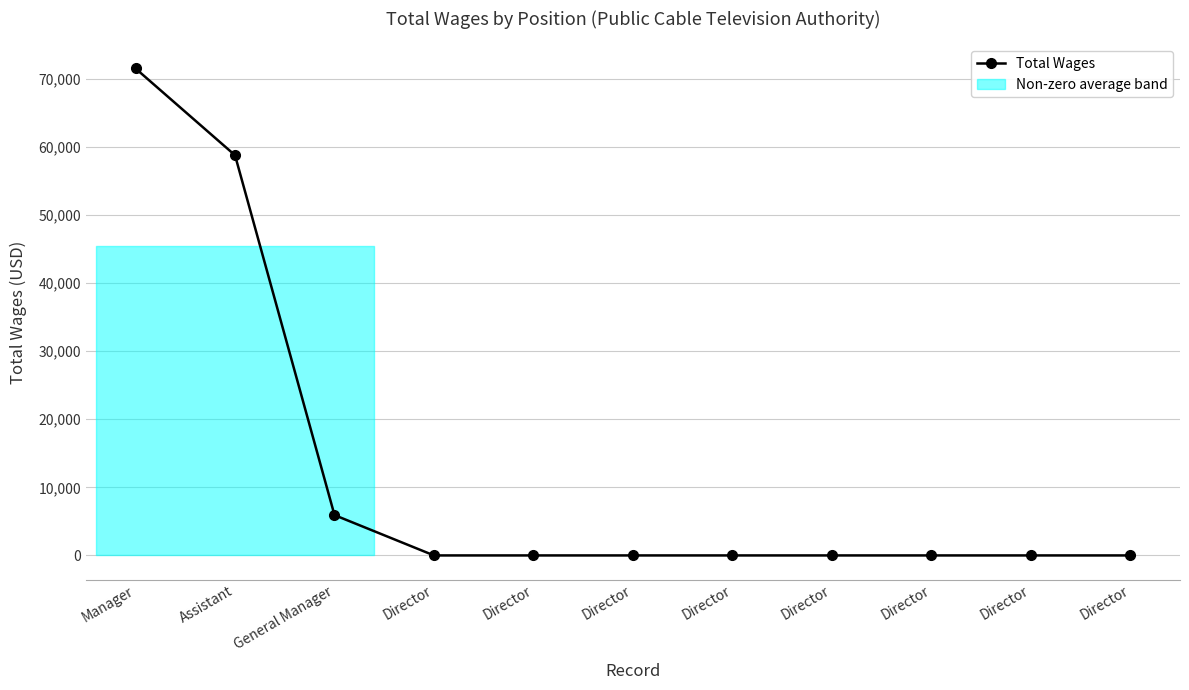

Does the chart display data point markers on the line(s)?

Yes